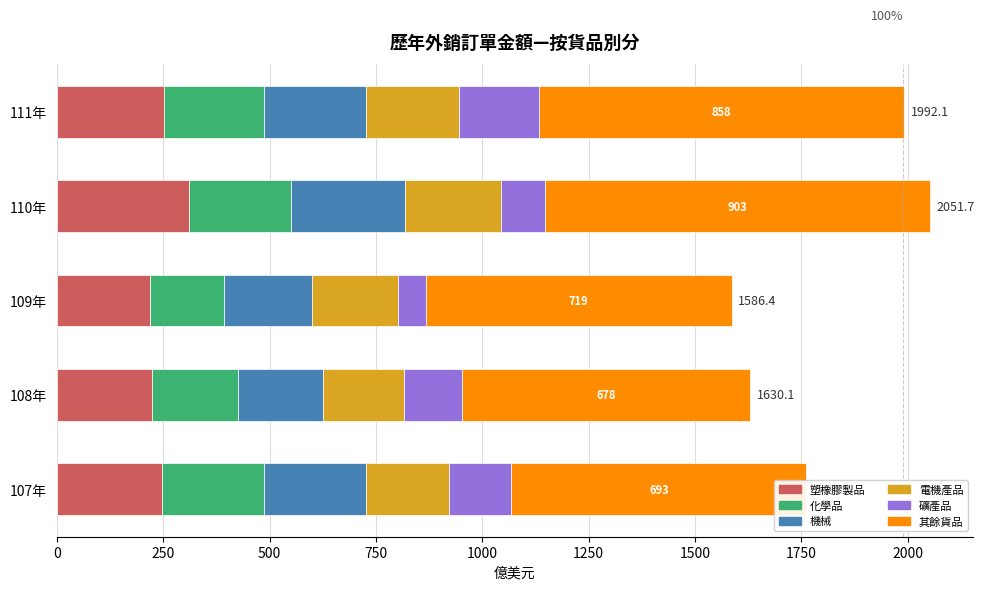

What are all the series names shown in the legend?

塑橡膠製品, 化學品, 機械, 電機產品, 礦產品, 其餘貨品